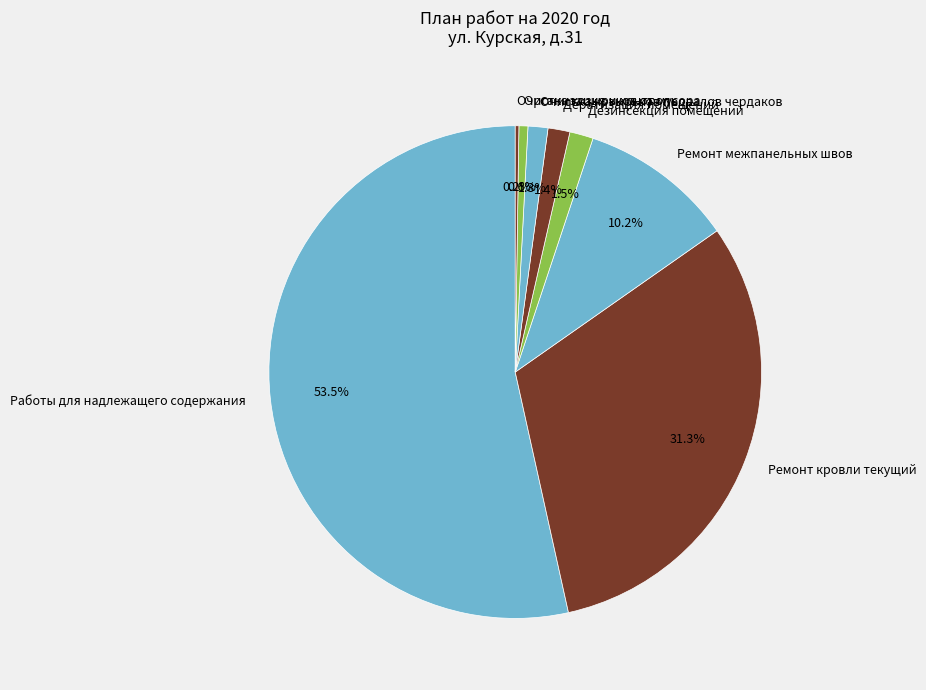

Does Дезинсекция помещений represent more than half of the total?

No